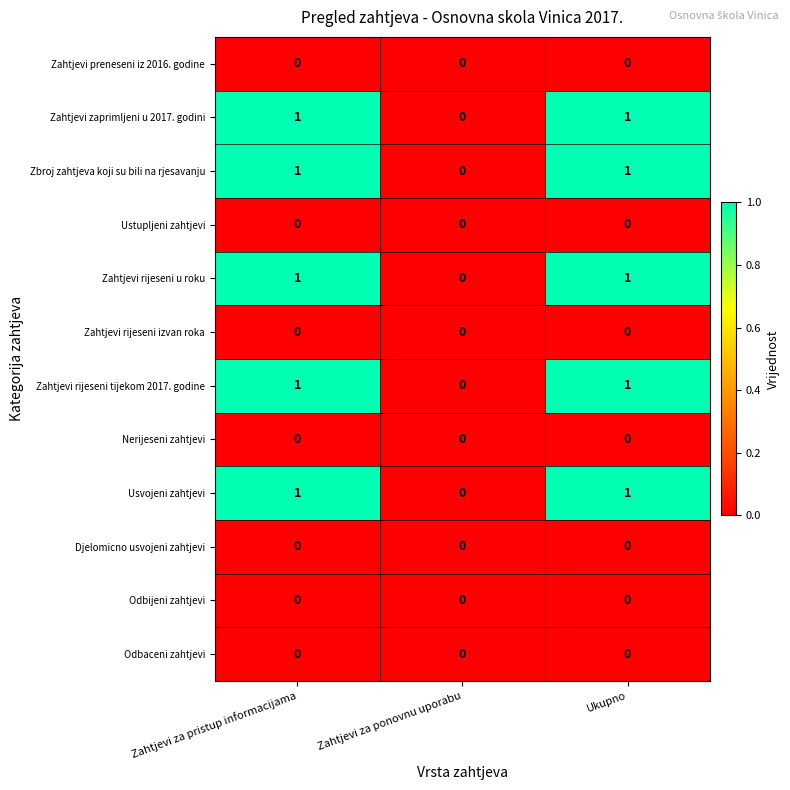

The value of Zbroj zahtjeva koji su bili na rjesavanju at Ukupno is 2. True or false?

False